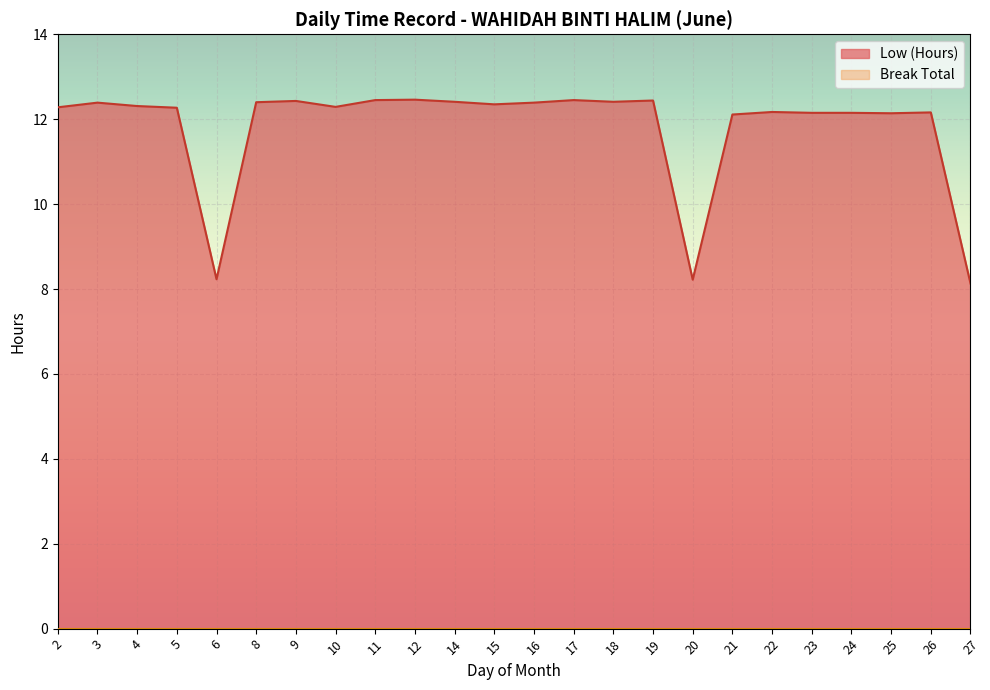

Which category has the lowest value across all series?

27